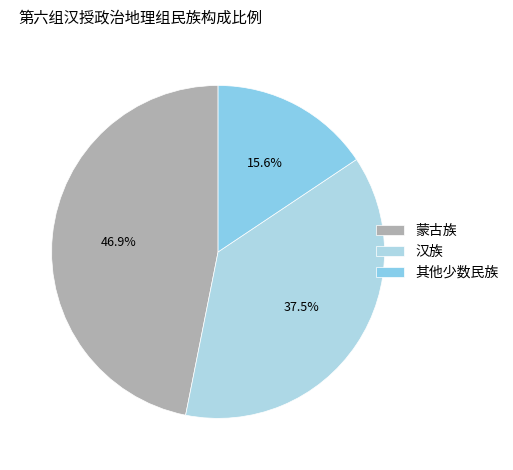

Does 其他少数民族 represent more than half of the total?

No